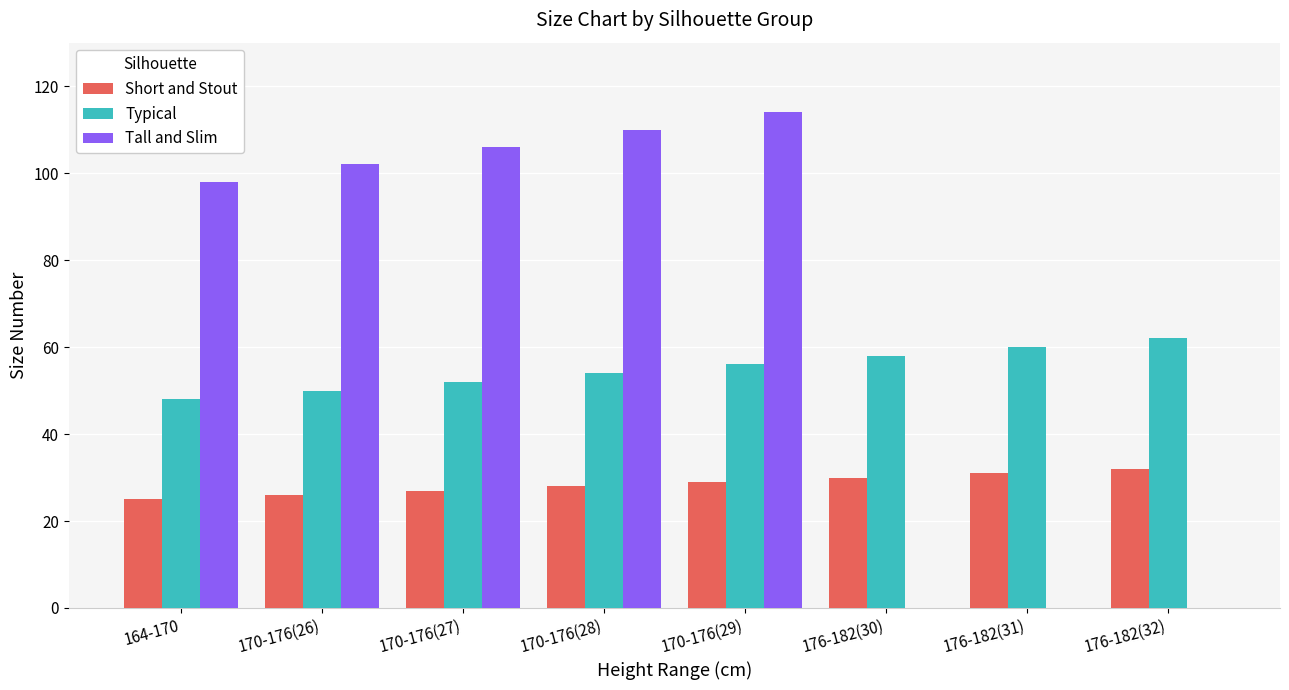

What is the highest value of the Tall and Slim series?

114